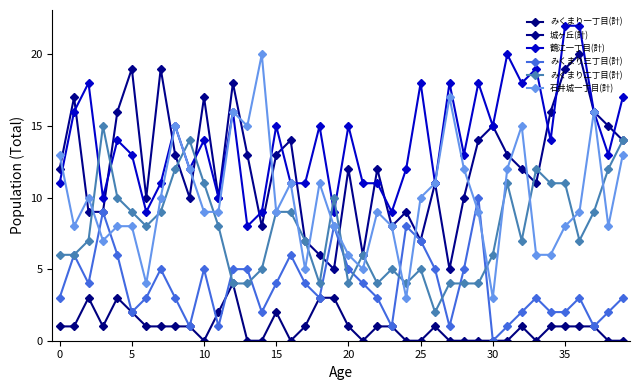

What are all the series names shown in the legend?

みくまり一丁目(計), 城ヶ丘(計), 鶴江一丁目(計), みくまり三丁目(計), みくまり二丁目(計), 石井城一丁目(計)